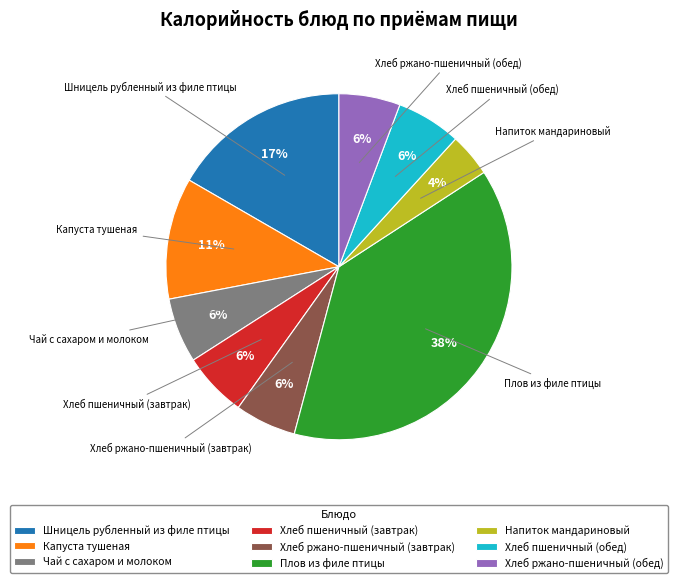

What percentage is the Капуста тушеная slice, to the nearest percent?

11%